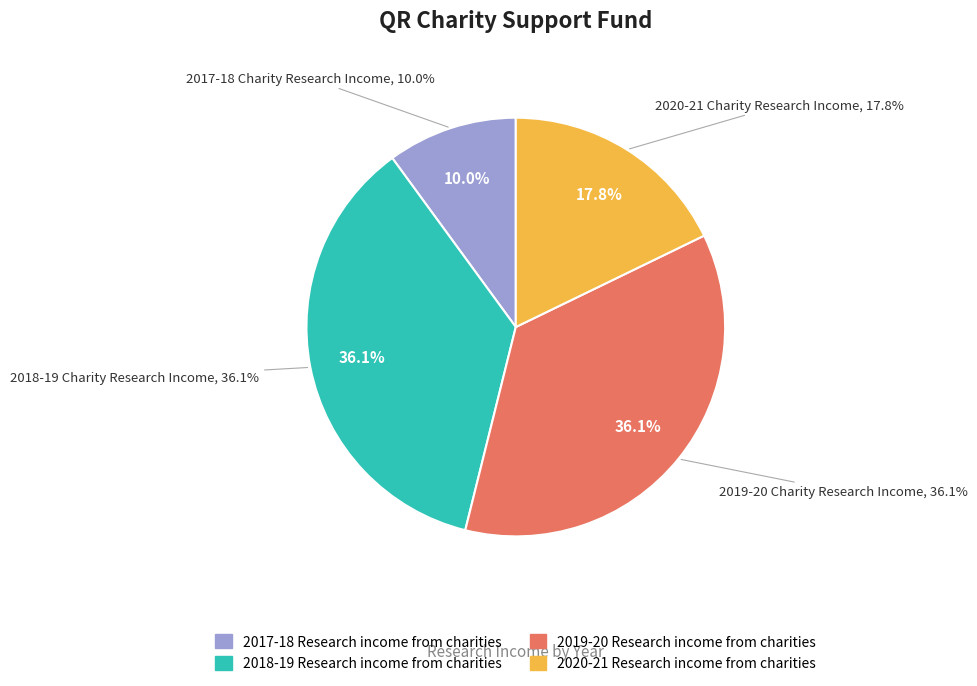

What is the change in value from 2017-18 Research income from charities to 2019-20 Research income from charities?

+57000